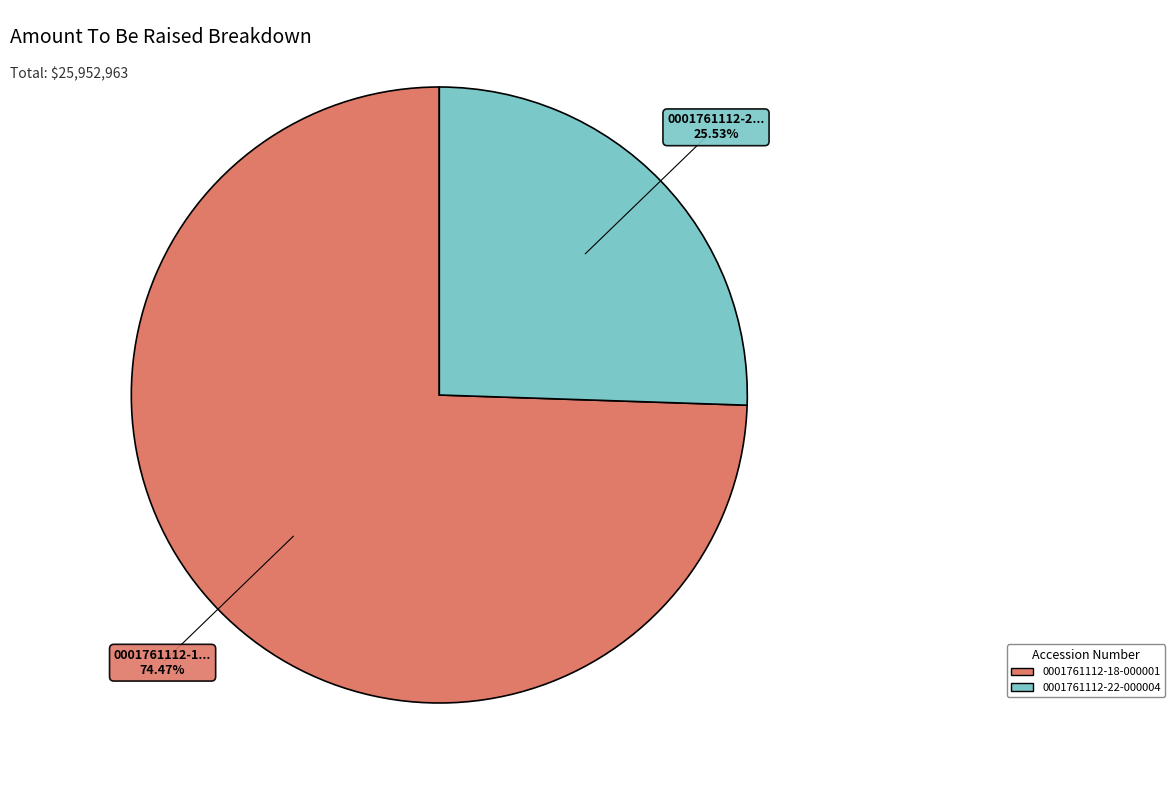

Does 0001761112-22-000004 represent more than half of the total?

No